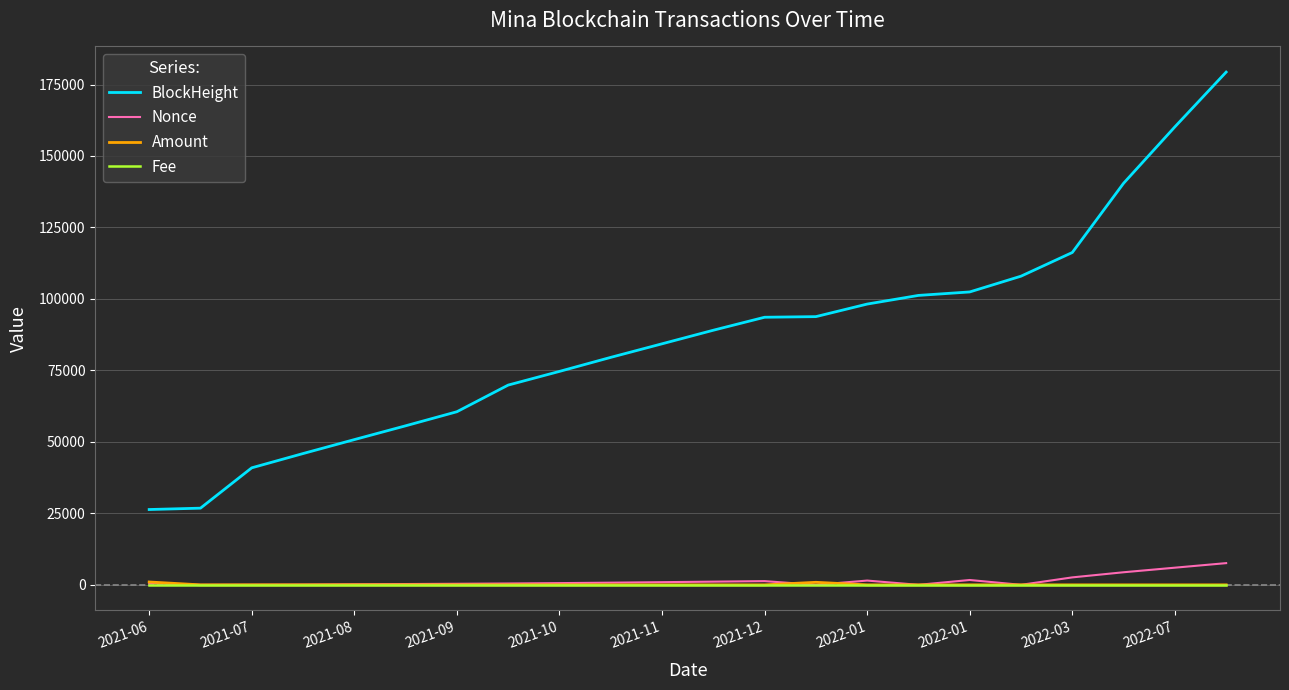

At how many categories does at least one series exceed 2868?

22